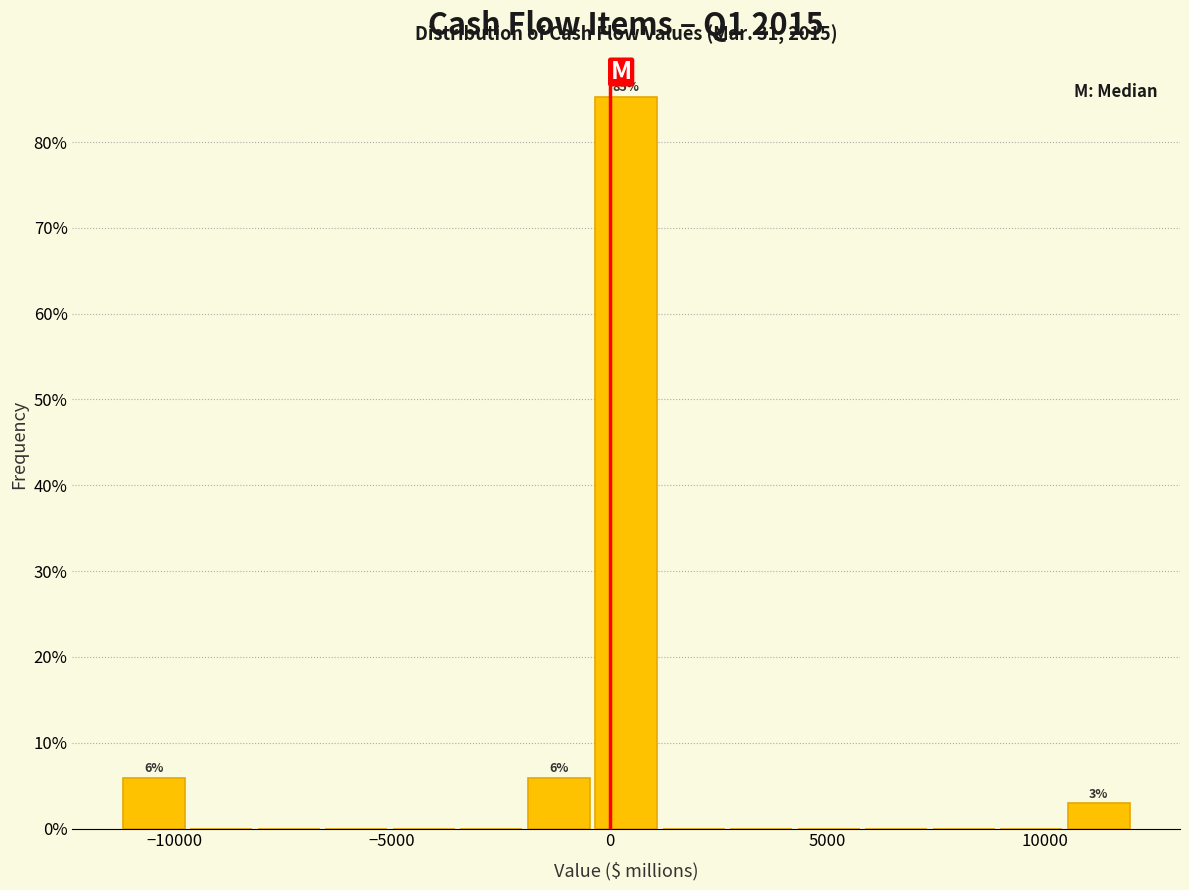

Around what value on the x-axis is the tallest bar? Give the approximate position of its centre, as read against the axis.

500